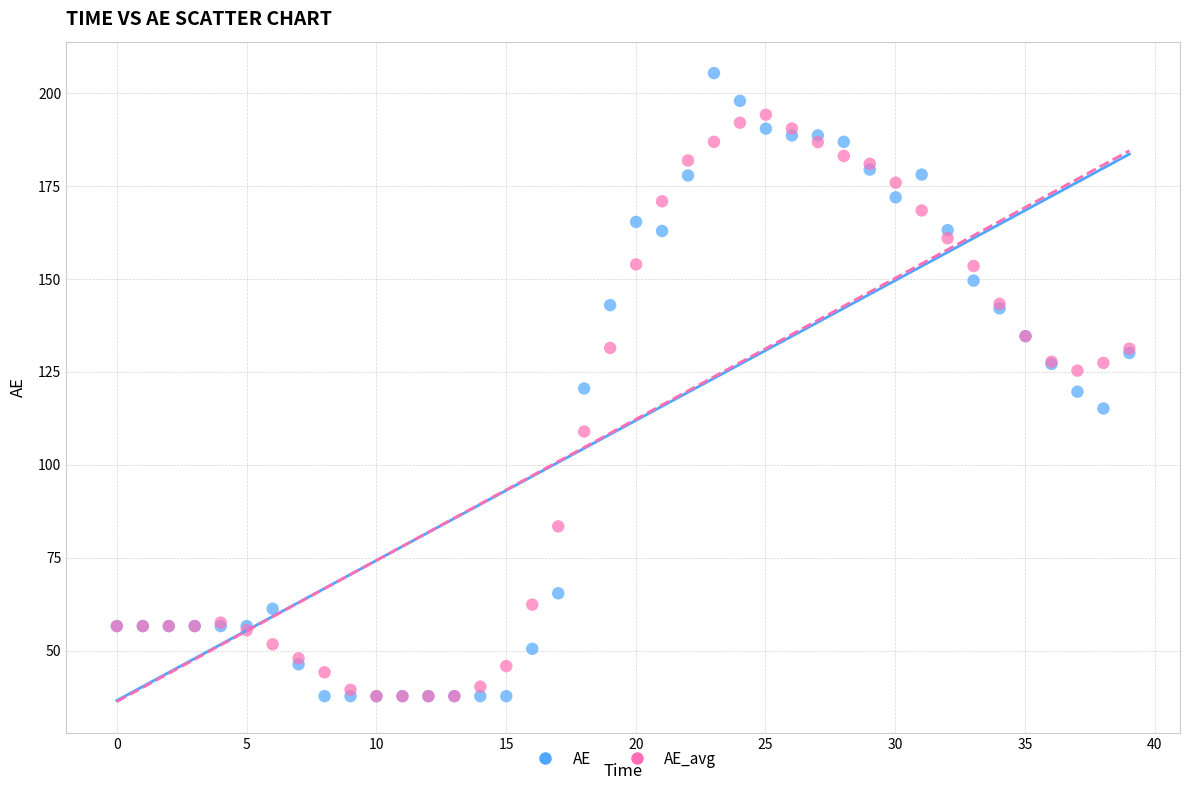

What are all the series names shown in the legend?

AE, AE_avg